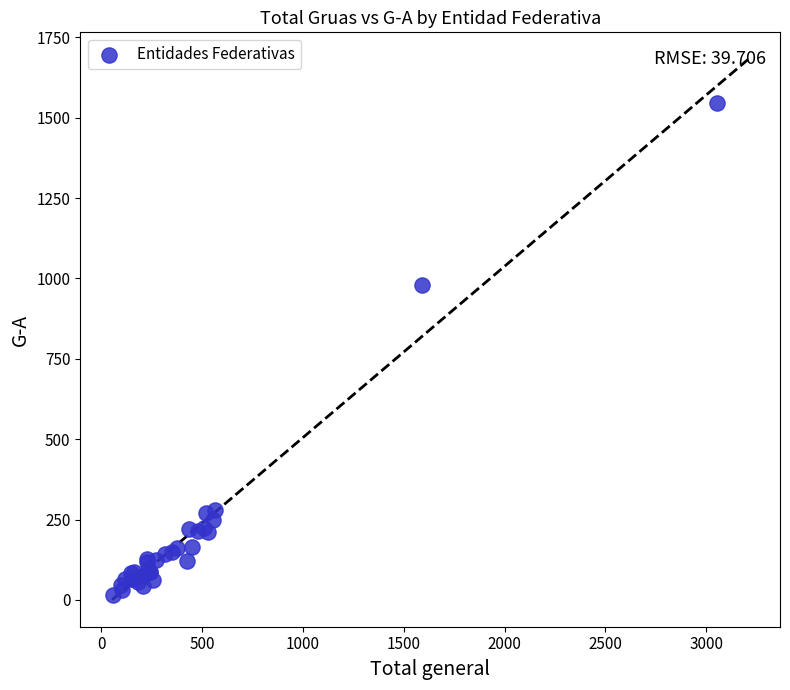

What Y value in the scatter plot is closest to 780?

980